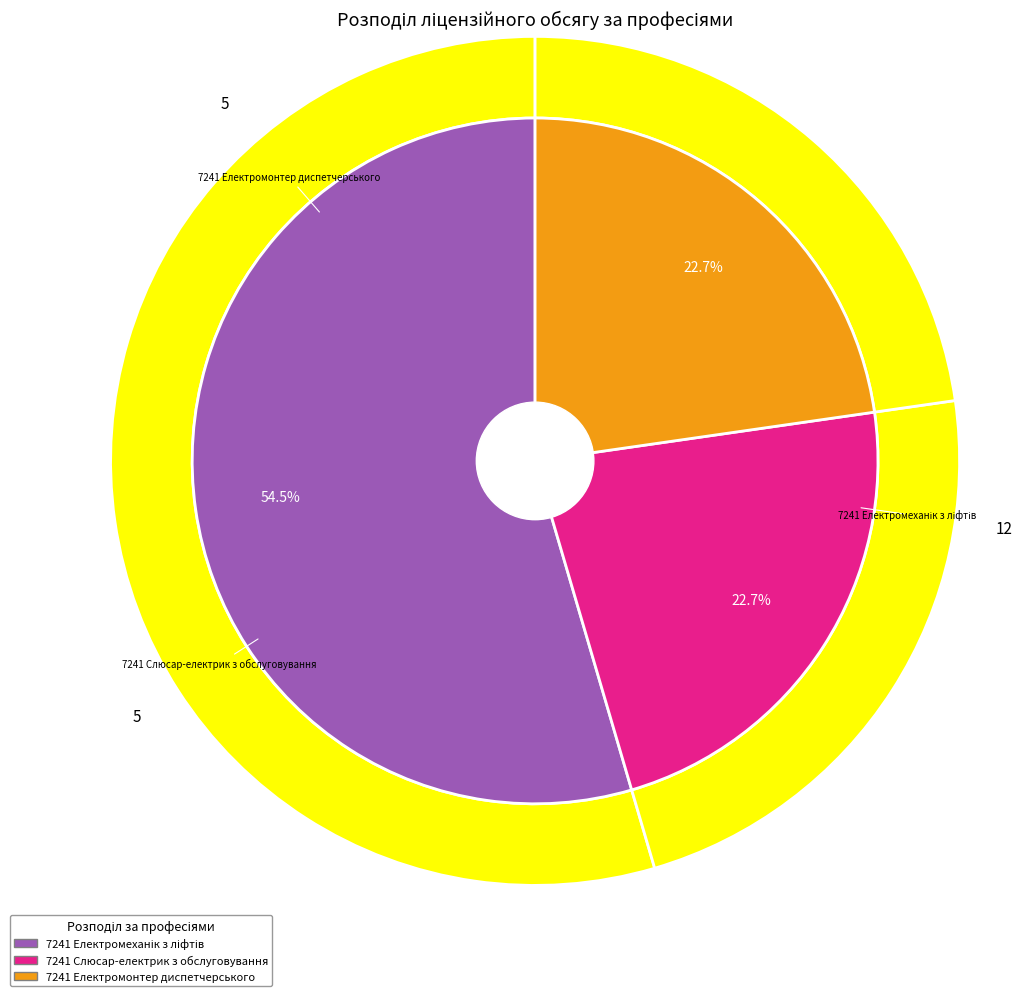

What portion of the pie excludes 7241 Слюсар-електрик з обслуговування?

77.3%